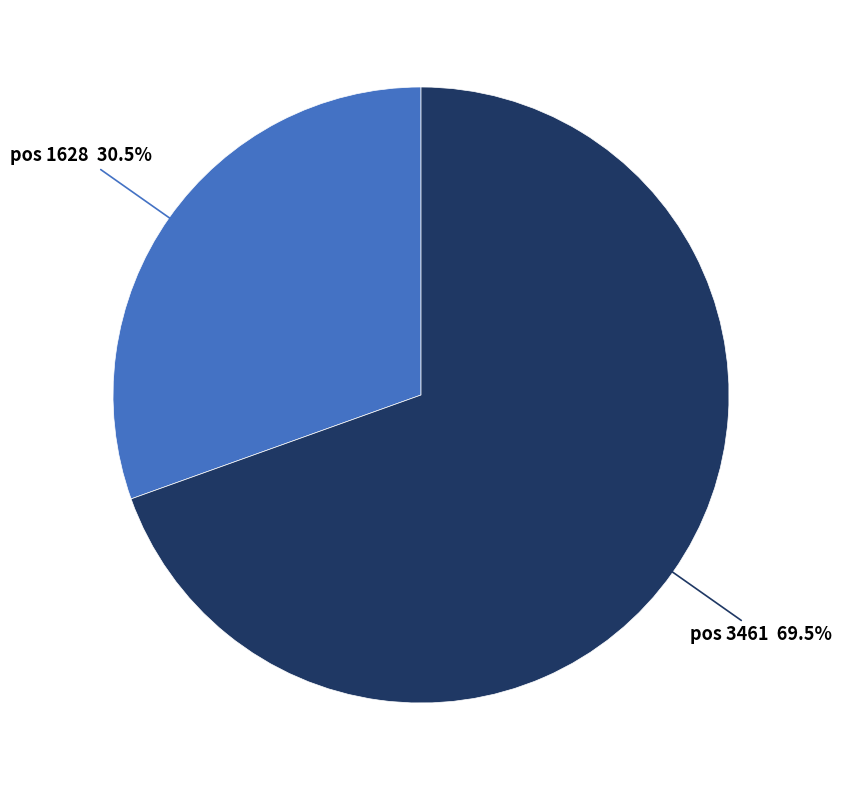

Does any single category account for the majority?

Yes